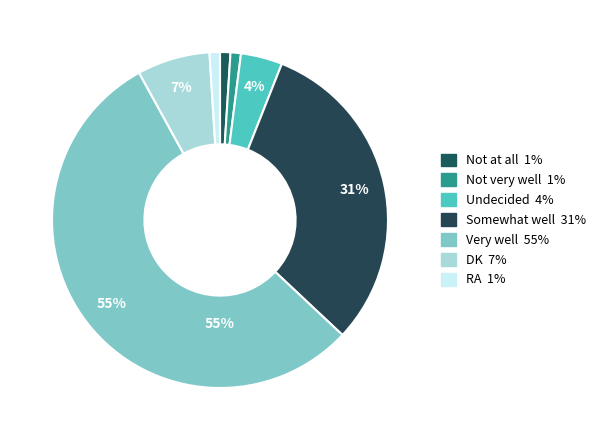

To the nearest percent, what portion does Very well represent?

55%